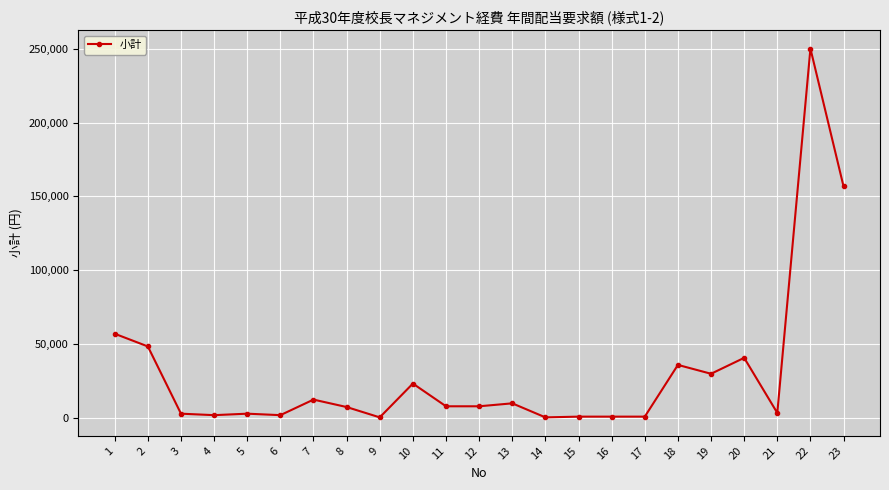

What is the greatest value displayed?

250000